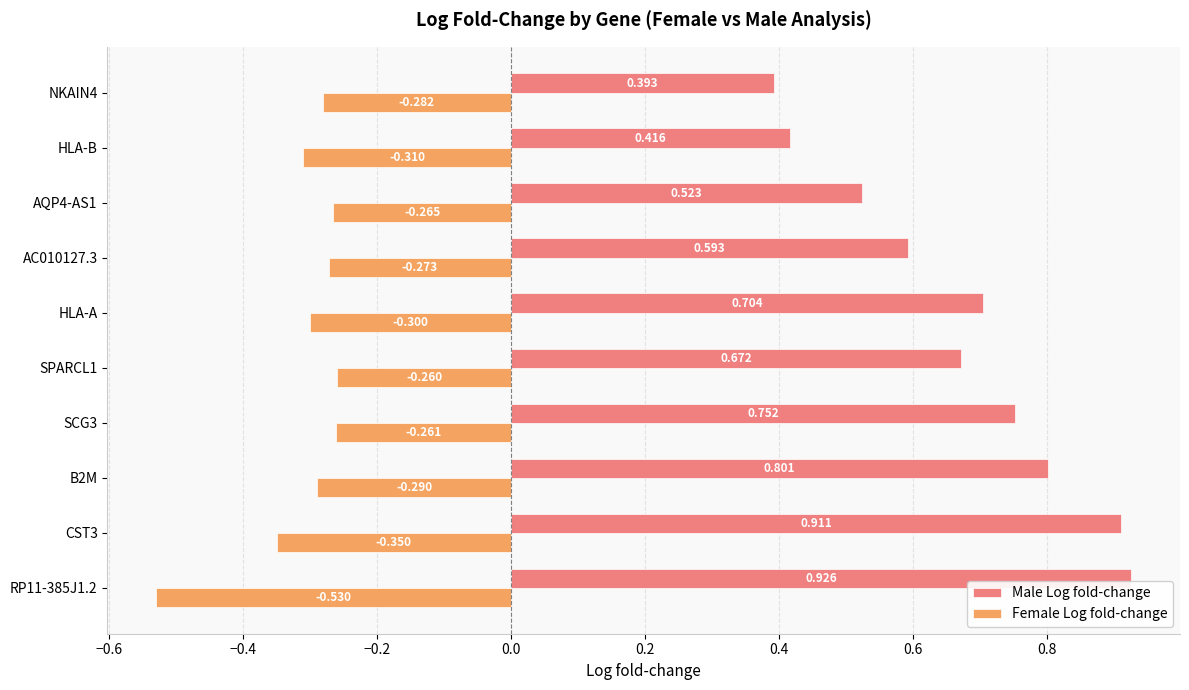

Count the number of categories in the chart.

10